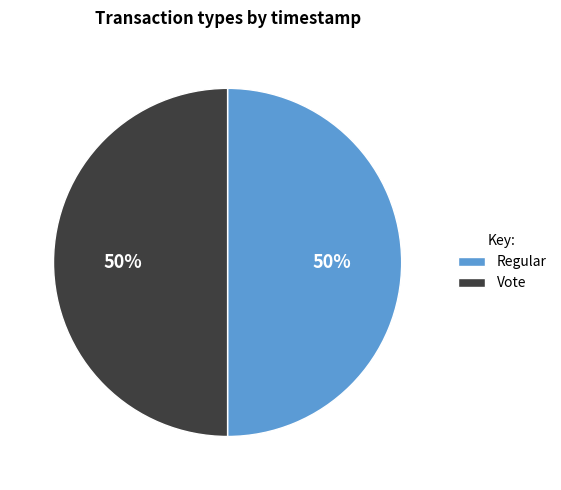

How many segments does this pie chart have?

2